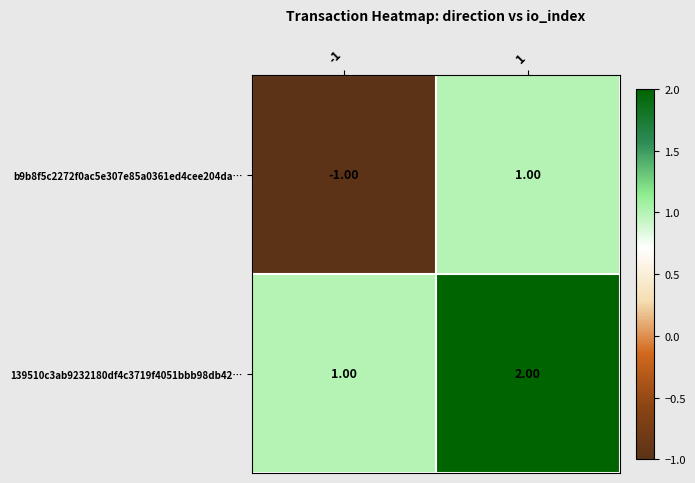

What is the minimum value shown in the chart?

-1